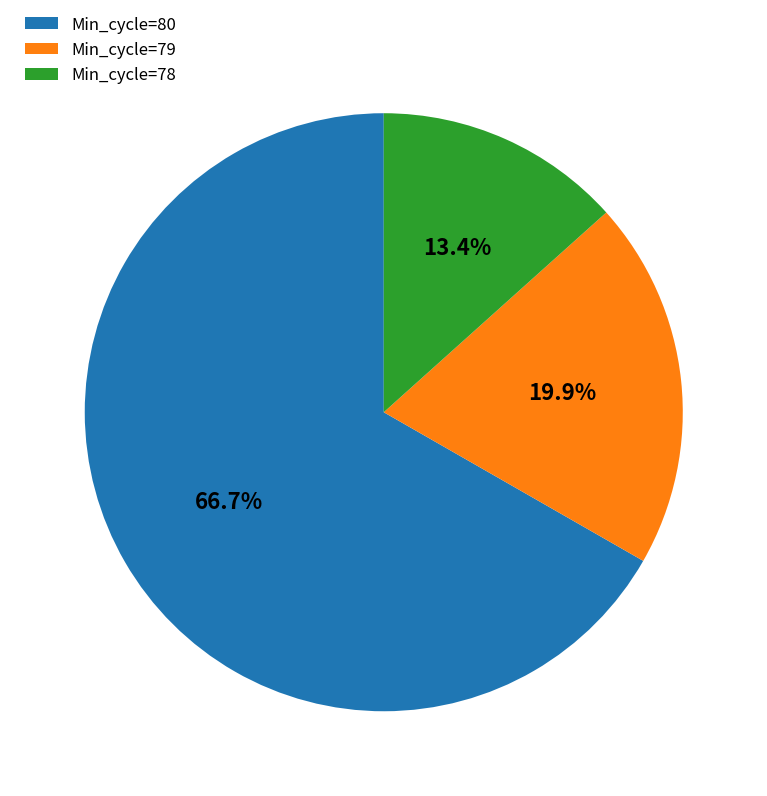

Count the number of slices in the pie.

3